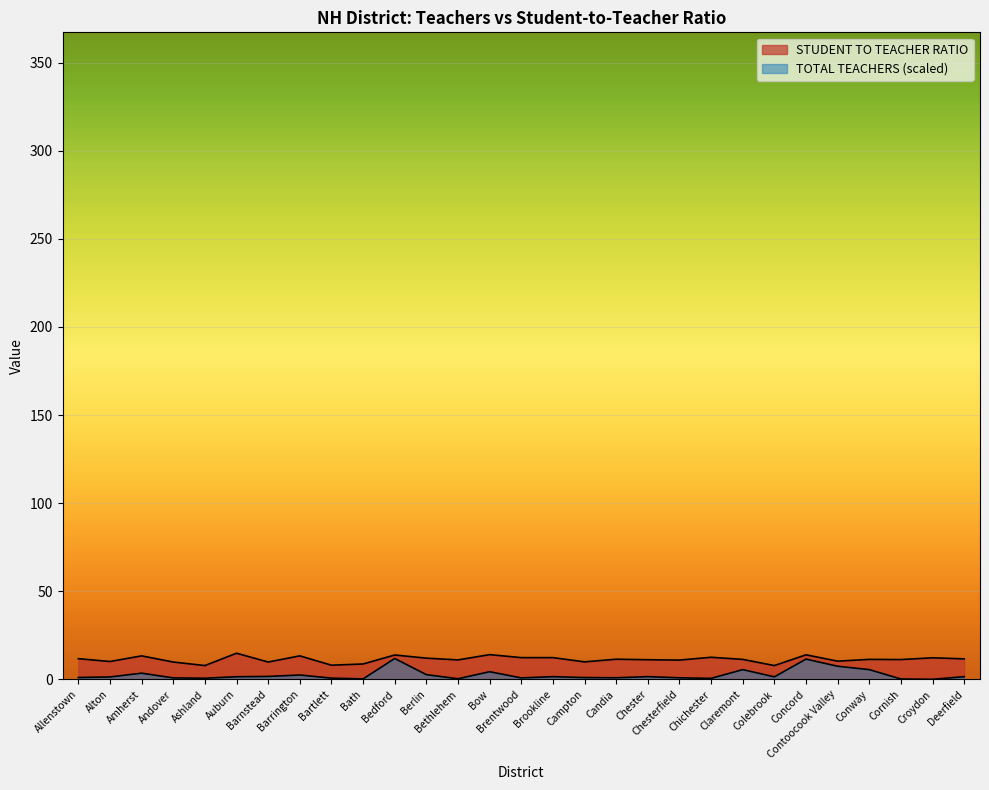

What is the difference between the STUDENT TO TEACHER RATIO values at Brentwood and Campton?

2.4